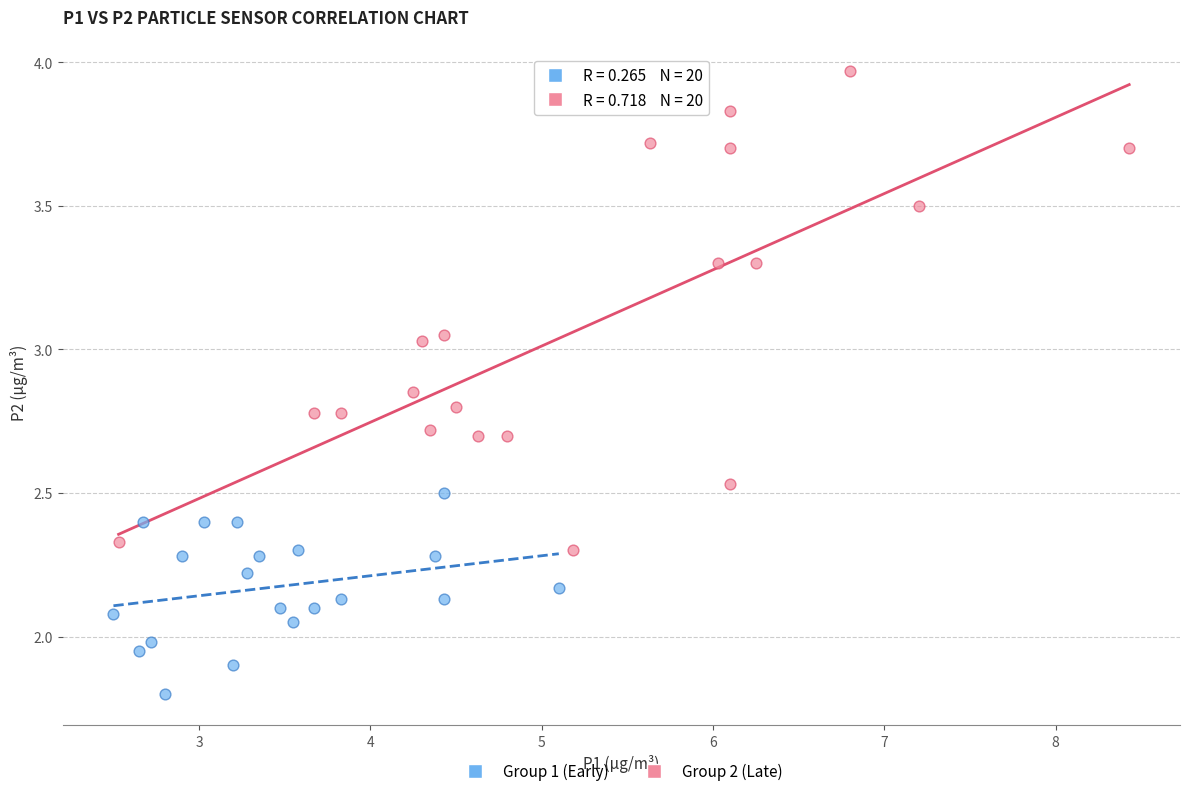

Which series has the widest spread of Y values?

Group 2 (Late)